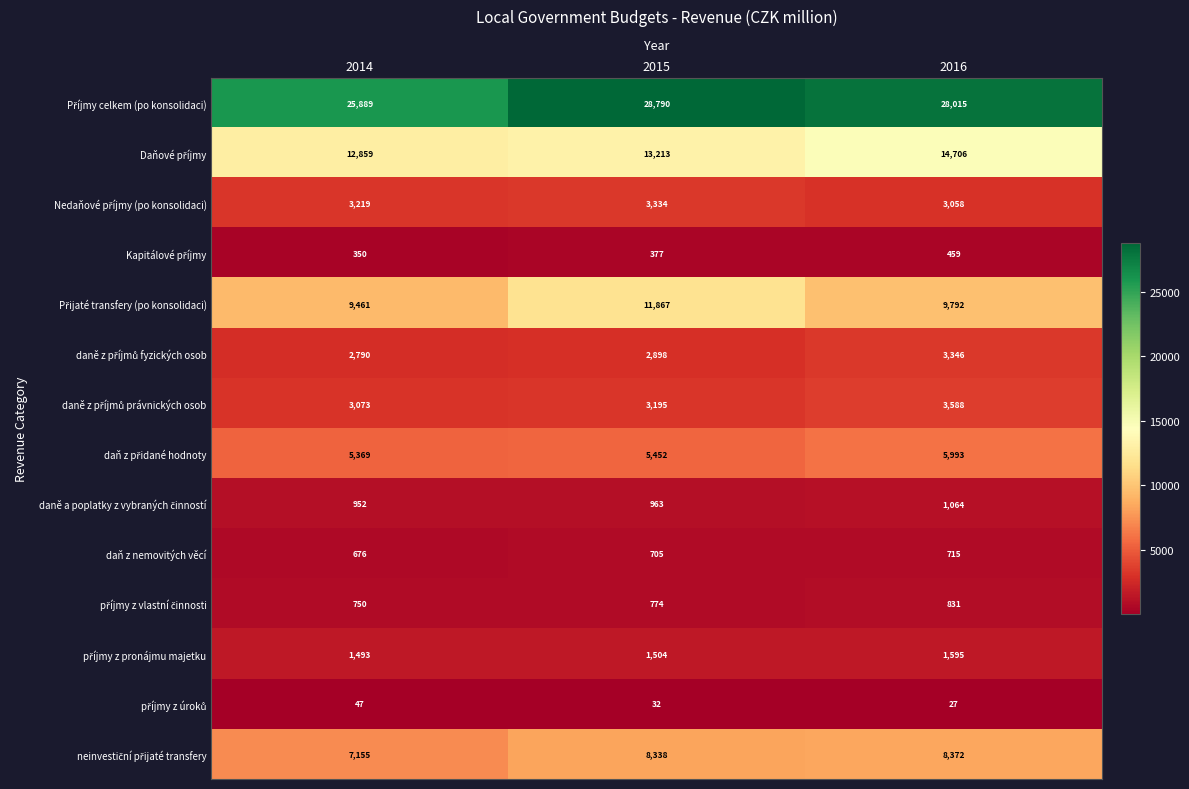

Which category has the highest value in the daň z nemovitých věcí series?

2016